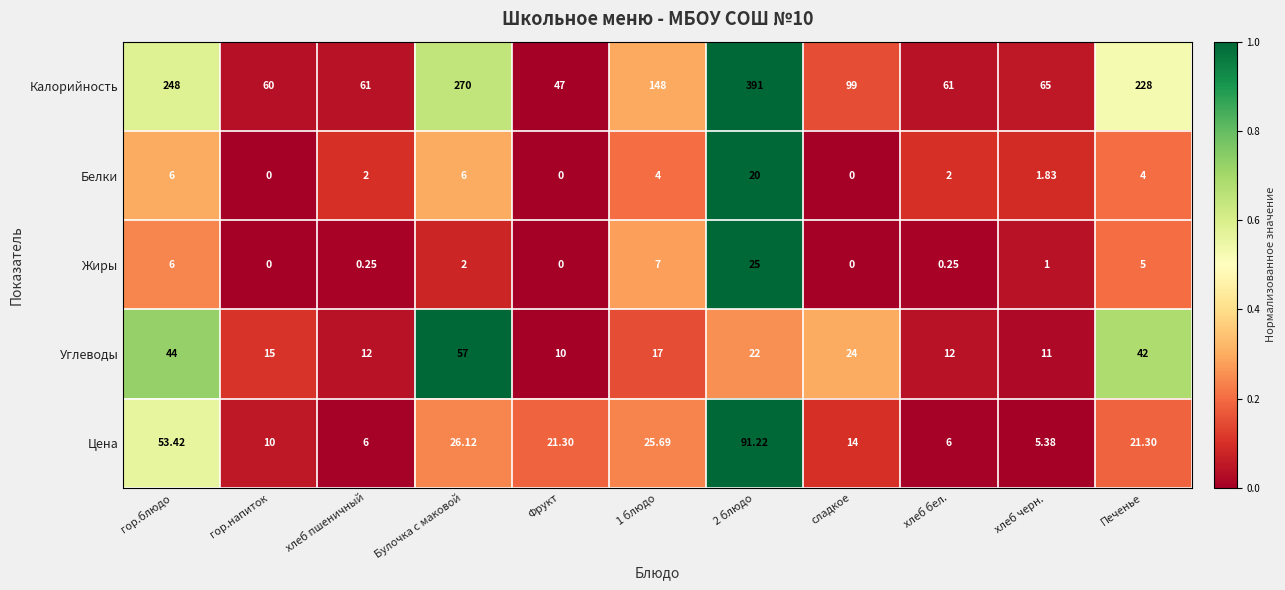

Where is Калорийность nearest to the value 219?

Печенье